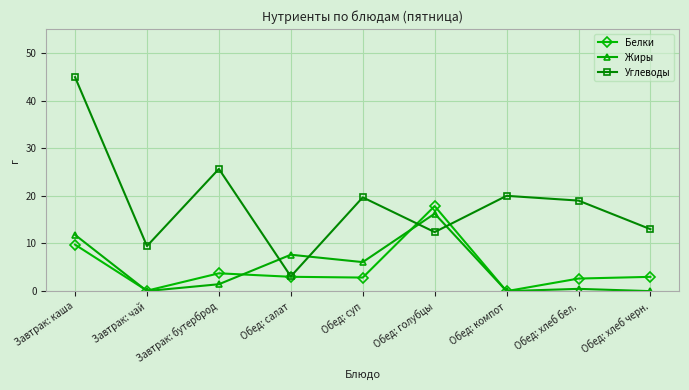

At which label does Белки first exceed 3?

Завтрак: каша